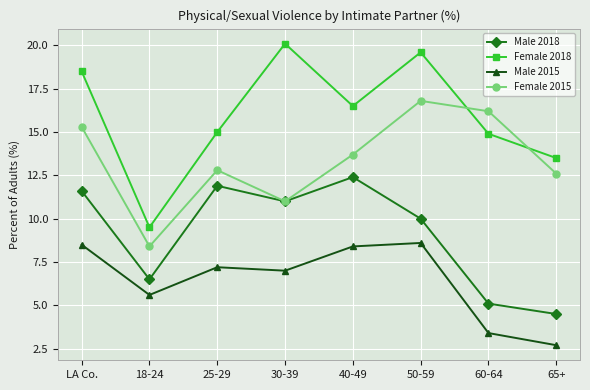

What are all the series names shown in the legend?

Male 2018, Female 2018, Male 2015, Female 2015